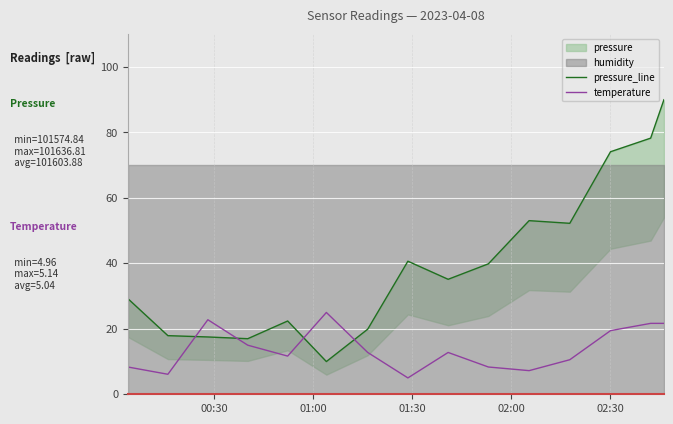

What is the minimum value for temperature?

5.0